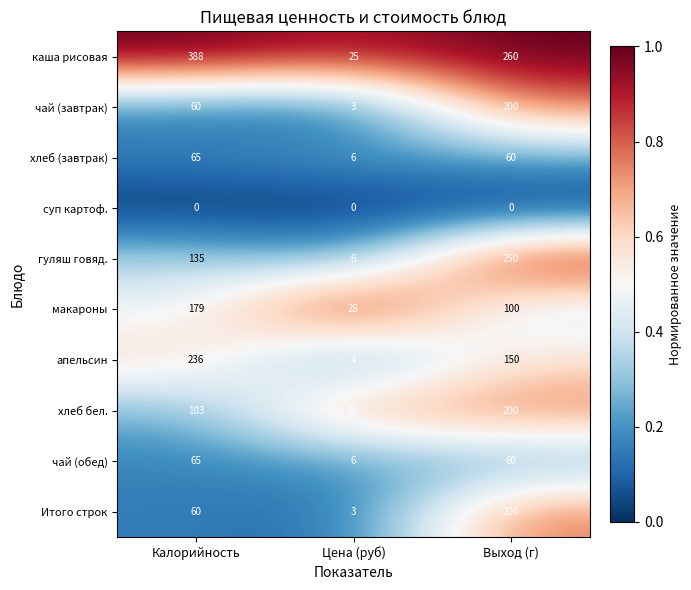

What is the average value of the апельсин series?

130